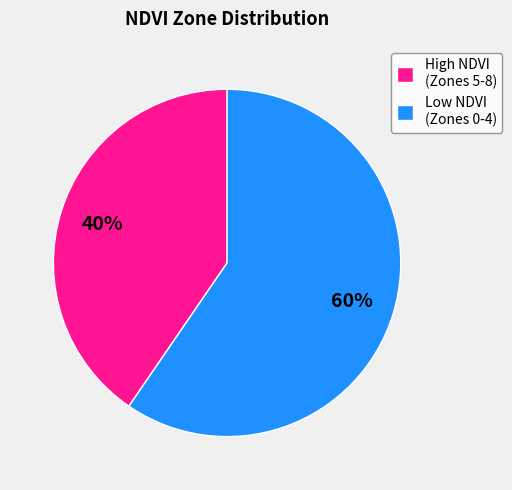

Which has a higher value, Low NDVI (Zones 0-4) or High NDVI (Zones 5-8)?

Low NDVI (Zones 0-4)